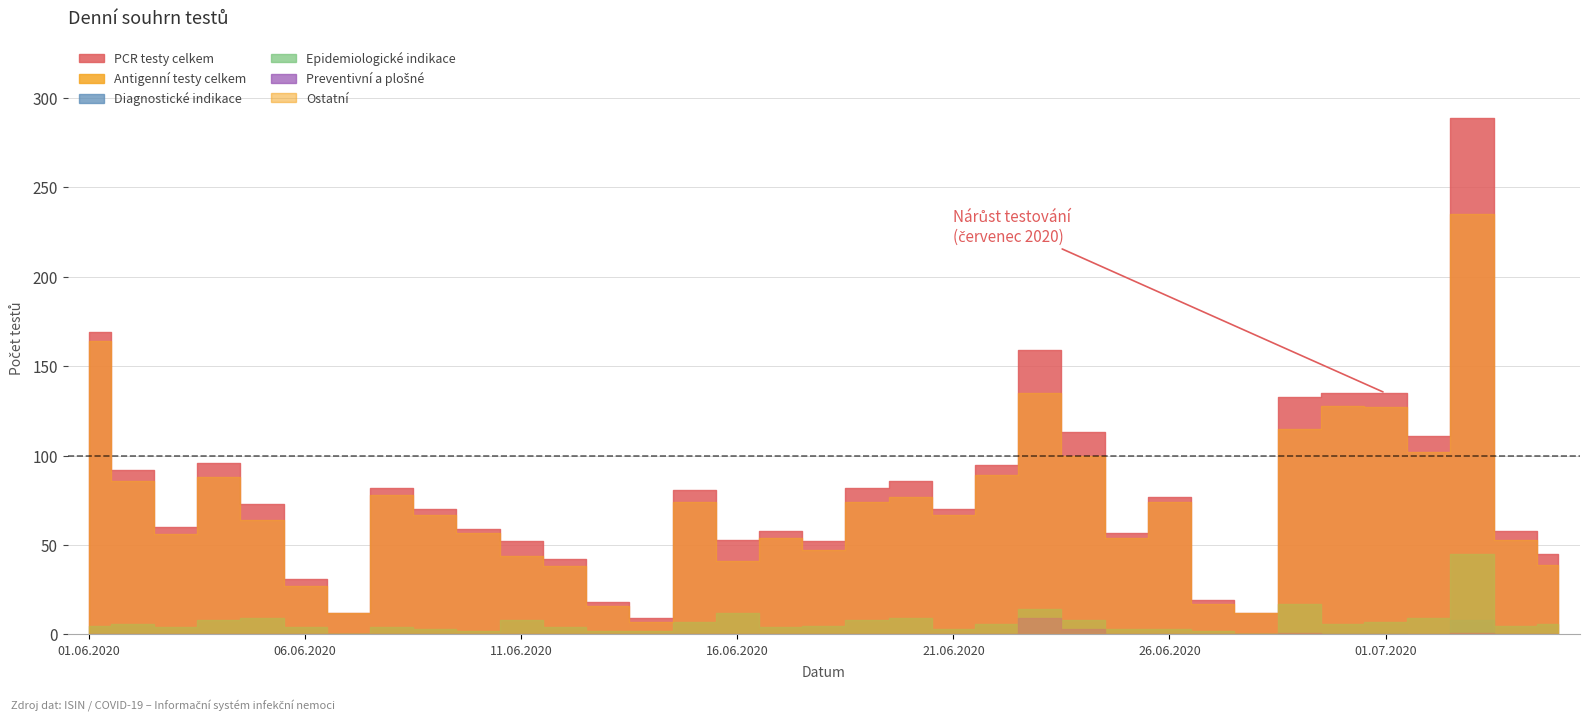

True or false: Diagnostické indikace and Epidemiologické indikace cross at least once.

False